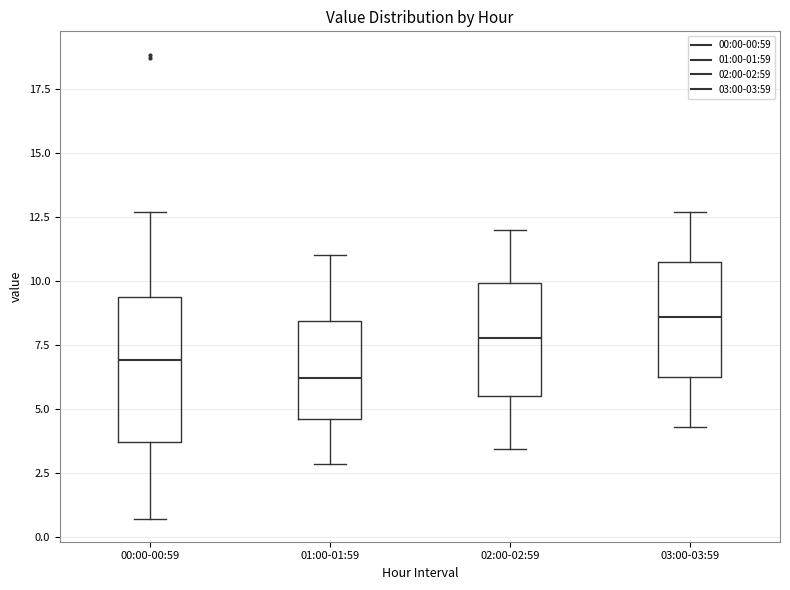

Where is the upper edge of the box for 03:00-03:59 on the y-axis? The values are not printed on the chart, so give them approximately, as read against the axis.

10.5